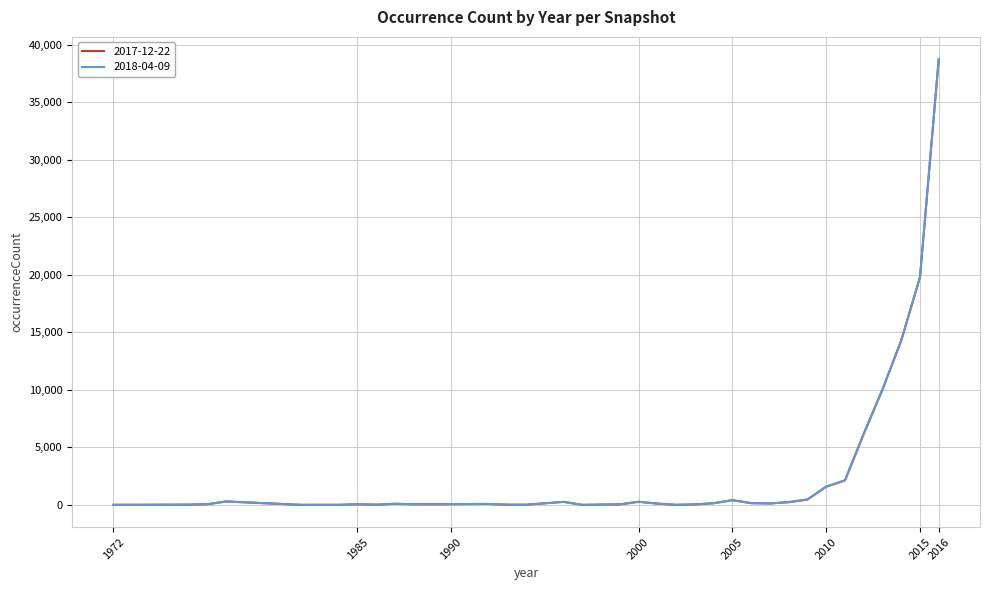

What is the minimum value shown in the chart?

3